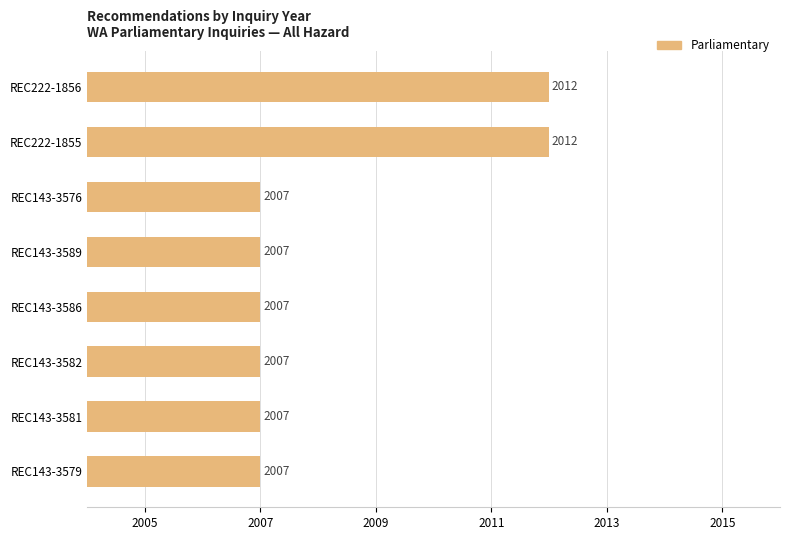

What position from the top is REC143-3582?

6